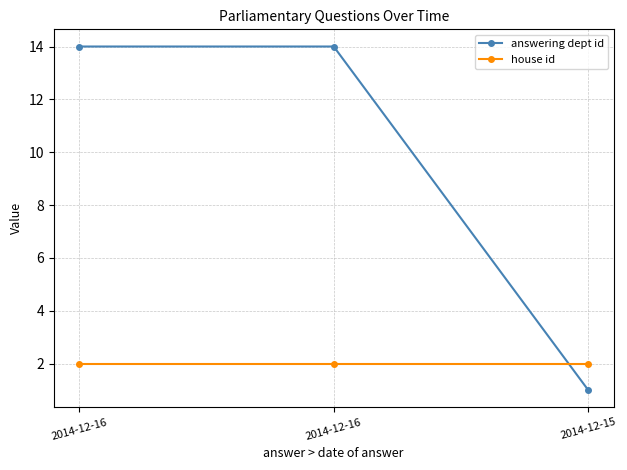

Does the chart have visible grid lines?

Yes